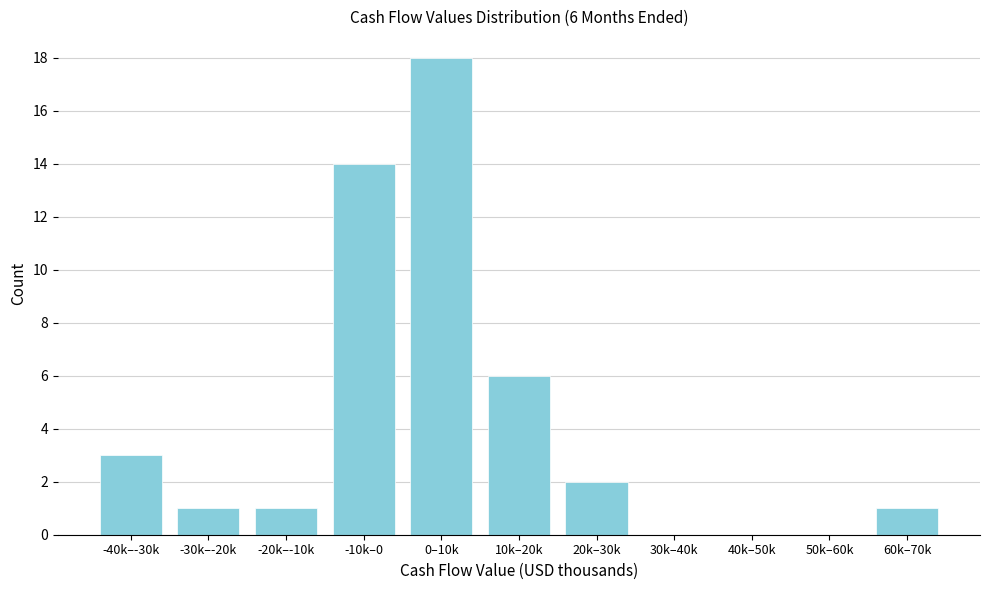

Reading left to right, extract all data points from this chart.

-40k–-30k=3	-30k–-20k=1	-20k–-10k=1	-10k–0=14	0–10k=18	10k–20k=6	20k–30k=2	30k–40k=0	40k–50k=0	50k–60k=0	60k–70k=1